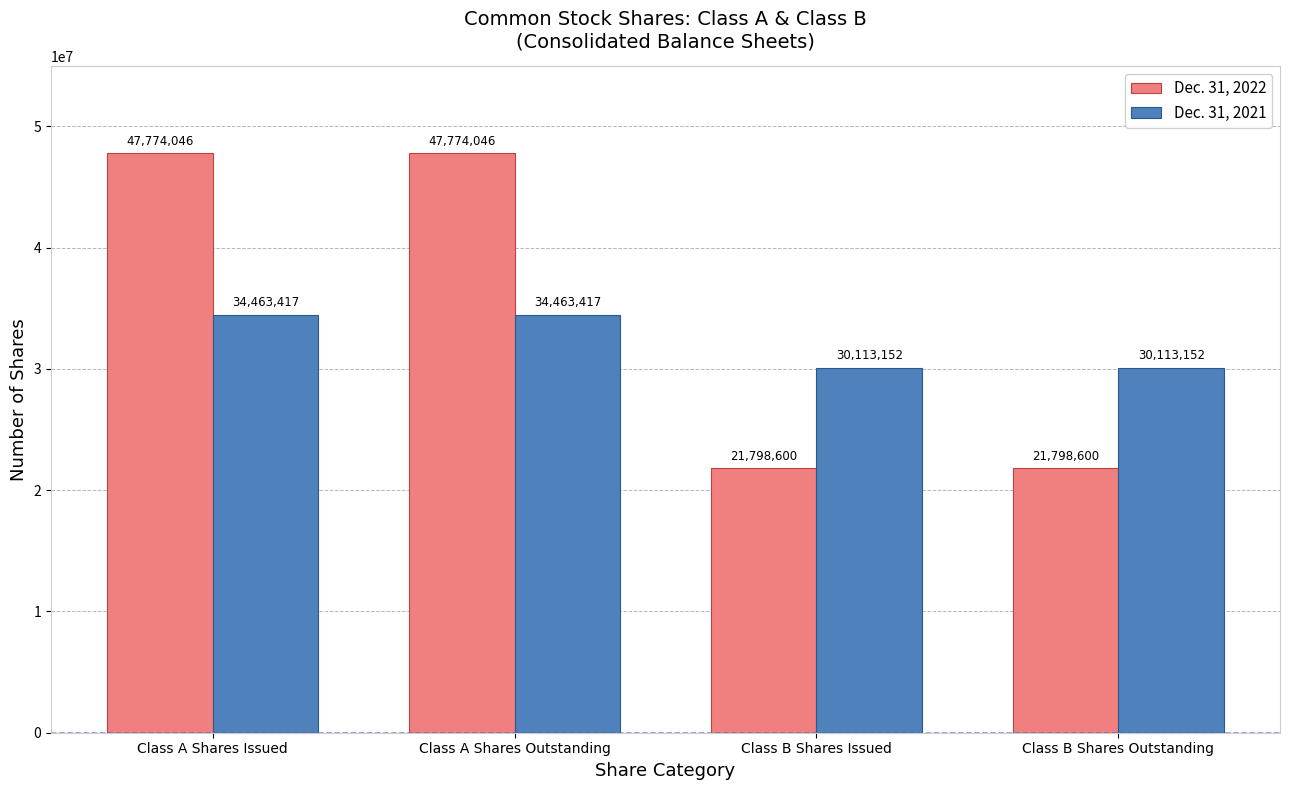

What is the value of the Dec. 31, 2022 bar at the 2nd from the left?

47774046